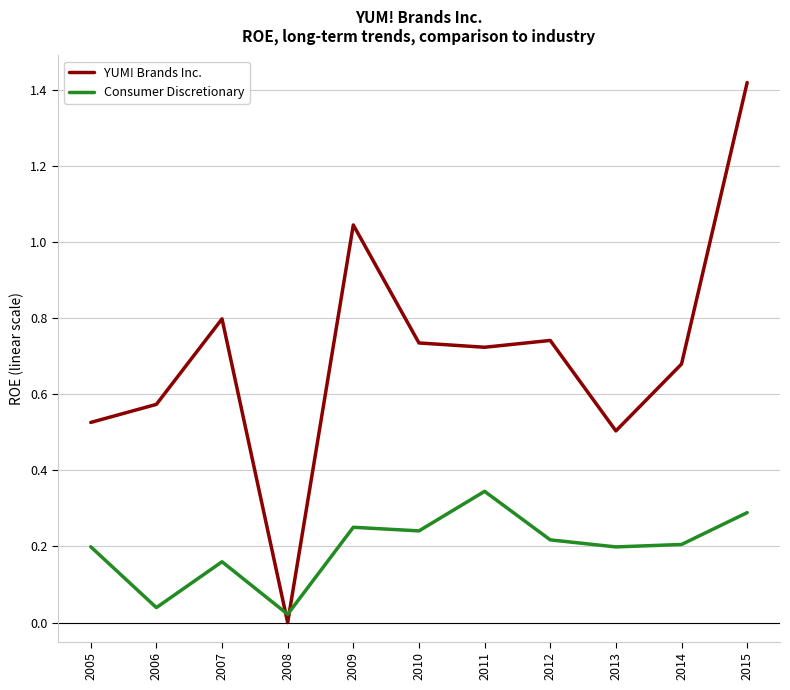

The Consumer Discretionary series shows 0.1 at 2012. True or false?

False